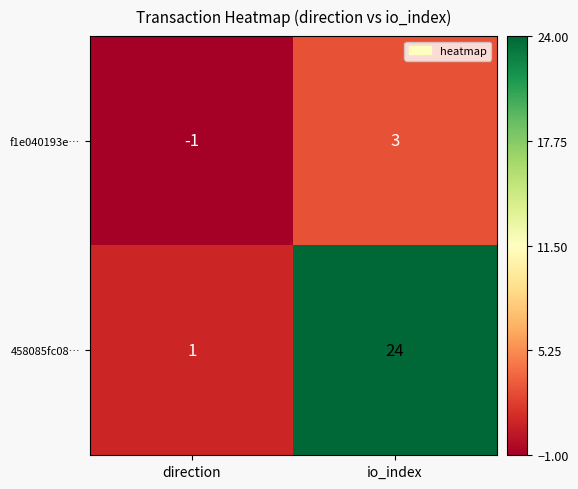

Between direction and io_index, which series saw the biggest shift?

458085fc08…